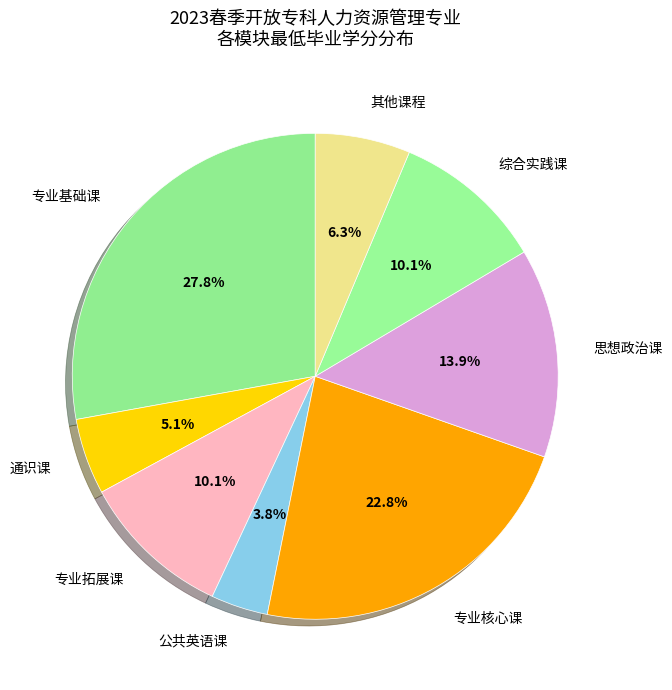

What percentage is NOT represented by 专业基础课?

72.2%